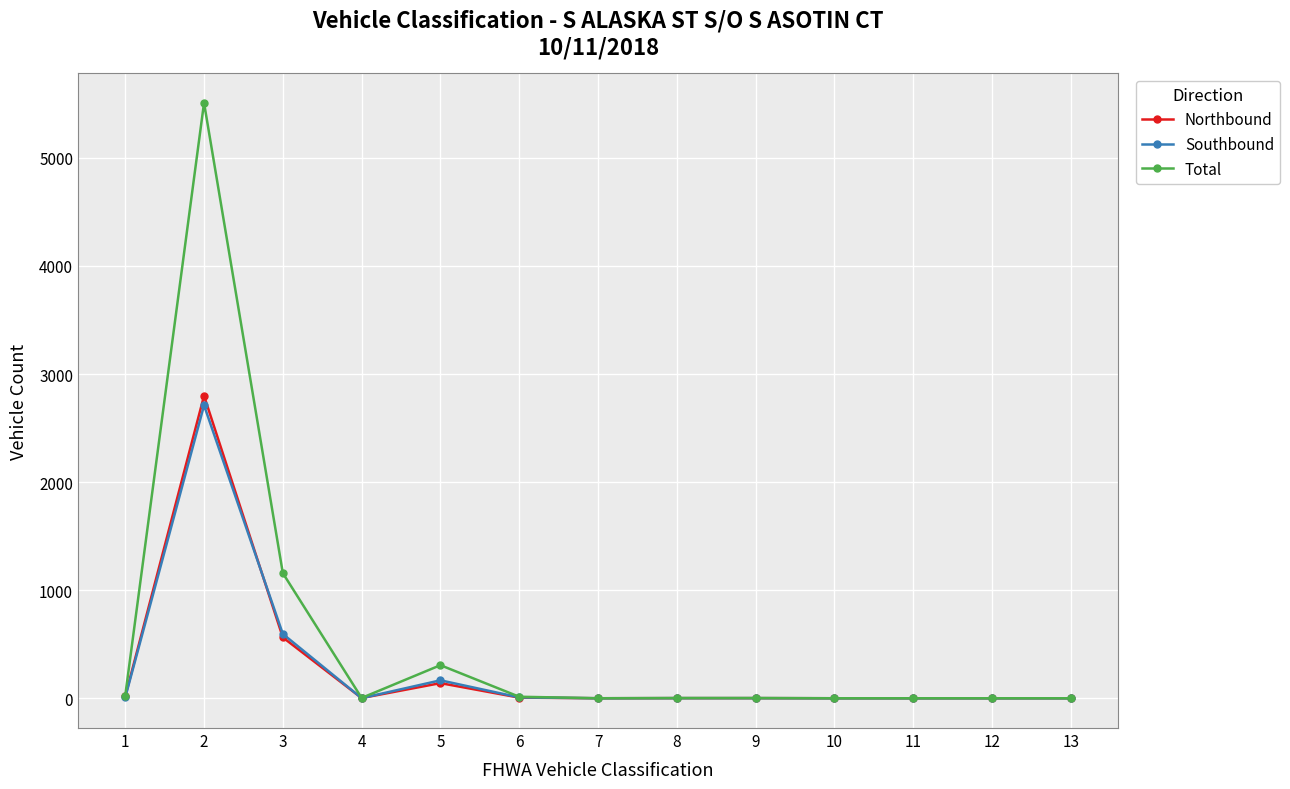

What is the maximum value for Total?

5510